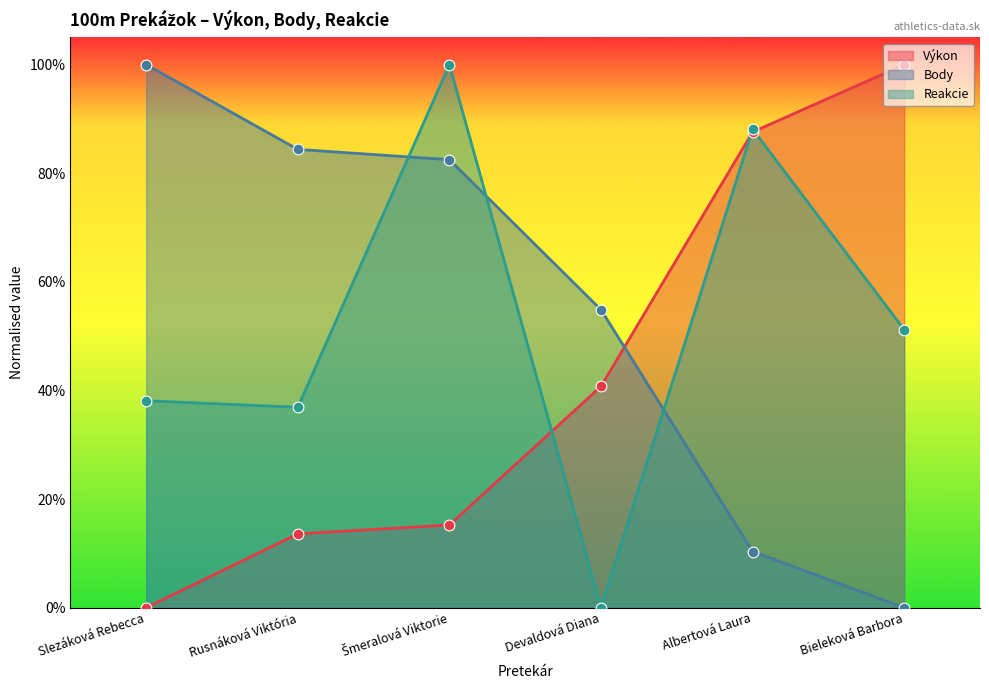

Which series contains the lowest Y value?

Výkon